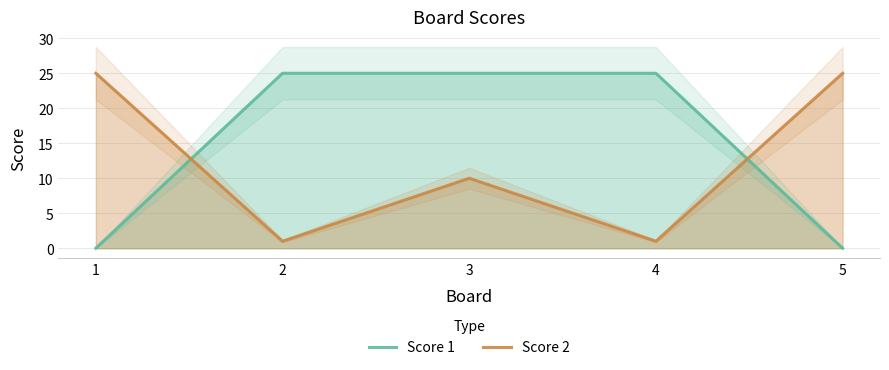

What is the highest value of the Score 1 series?

25